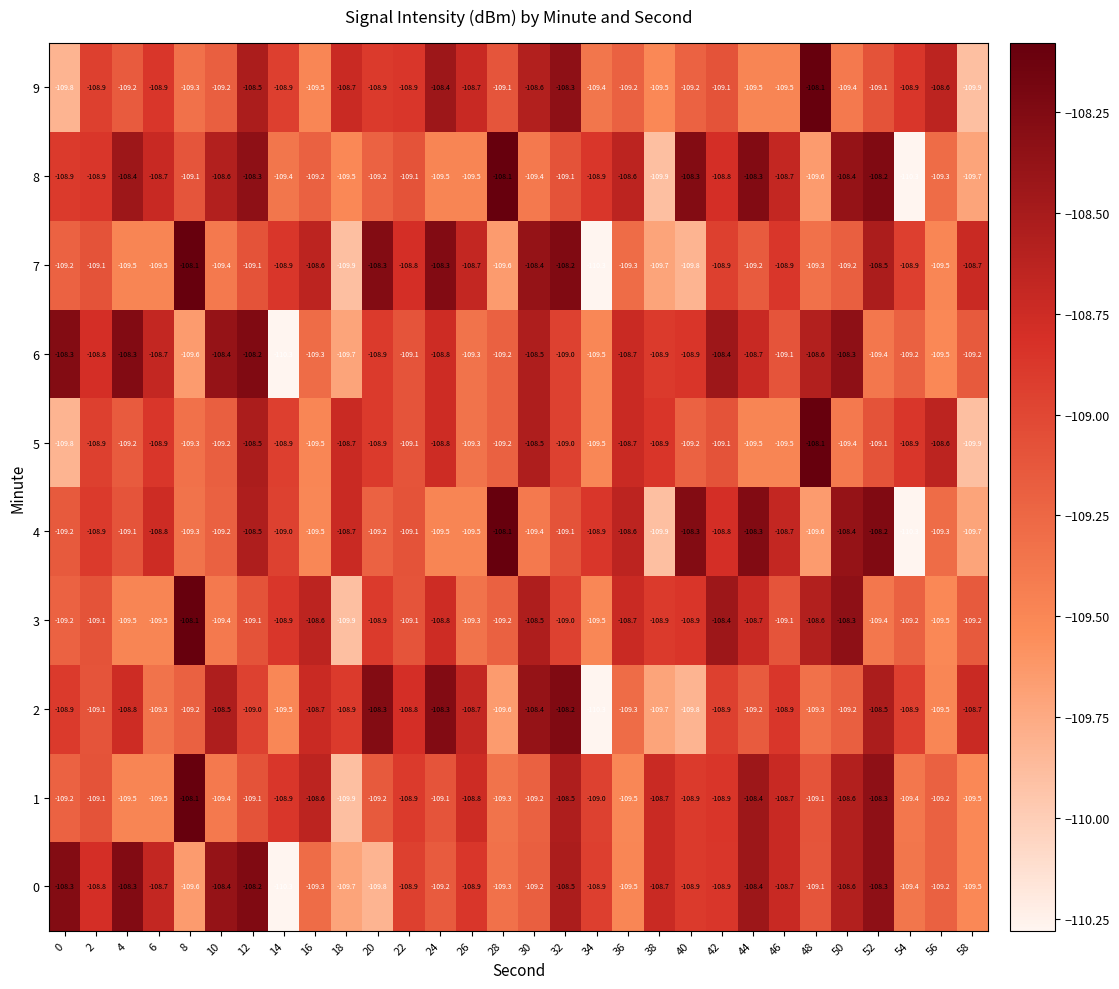

Count the number of categories in the chart.

30